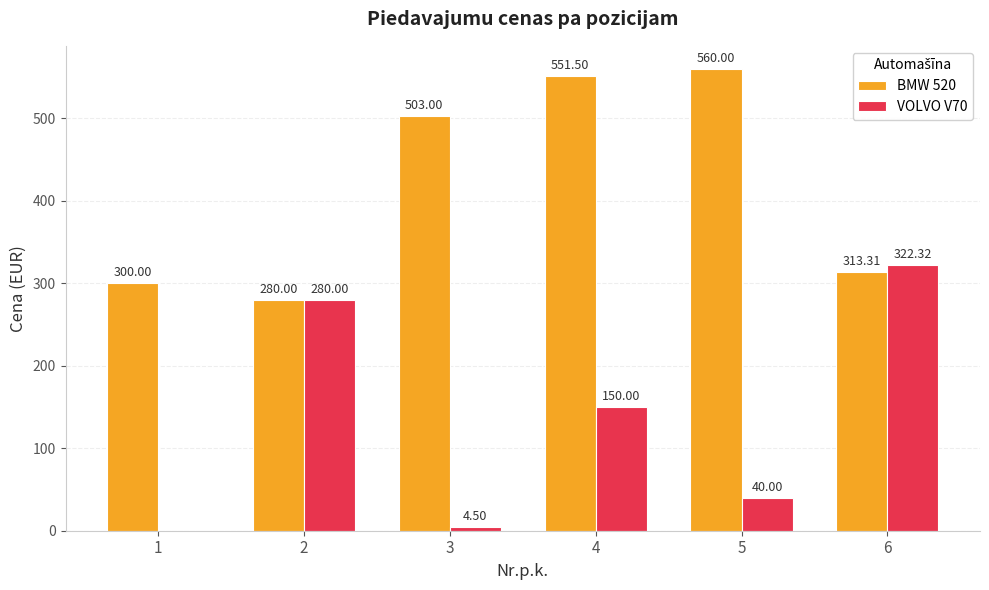

Reading left to right, extract all data points from this chart.

BMW 520: 1=300.0	2=280.0	3=503.0	4=551.5	5=560.0	6=313.3
VOLVO V70: 1=0.0	2=280.0	3=4.5	4=150.0	5=40.0	6=322.3